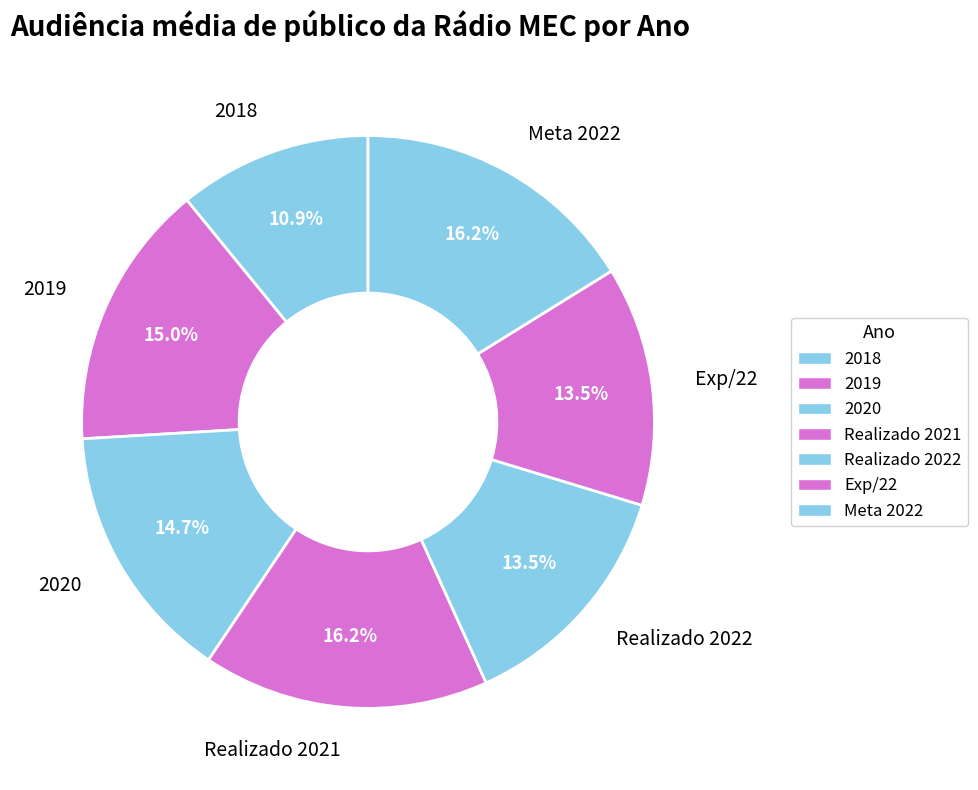

Combined, do Realizado 2021 and Meta 2022 account for over 50%?

No